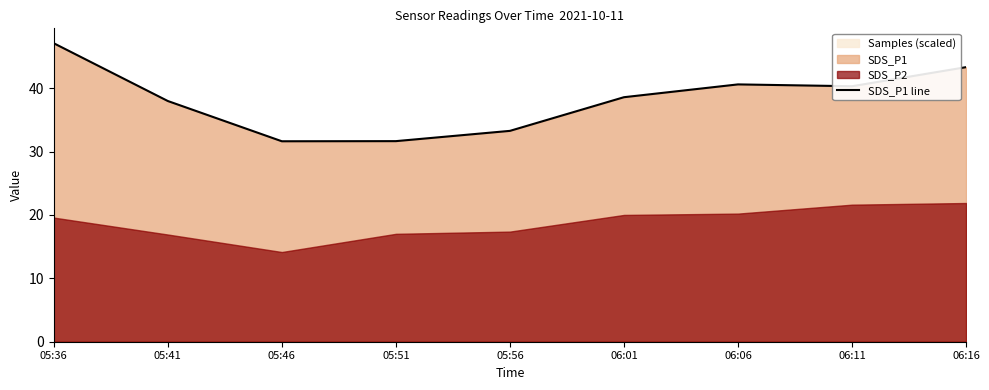

Read the value at 06:06.

40.6